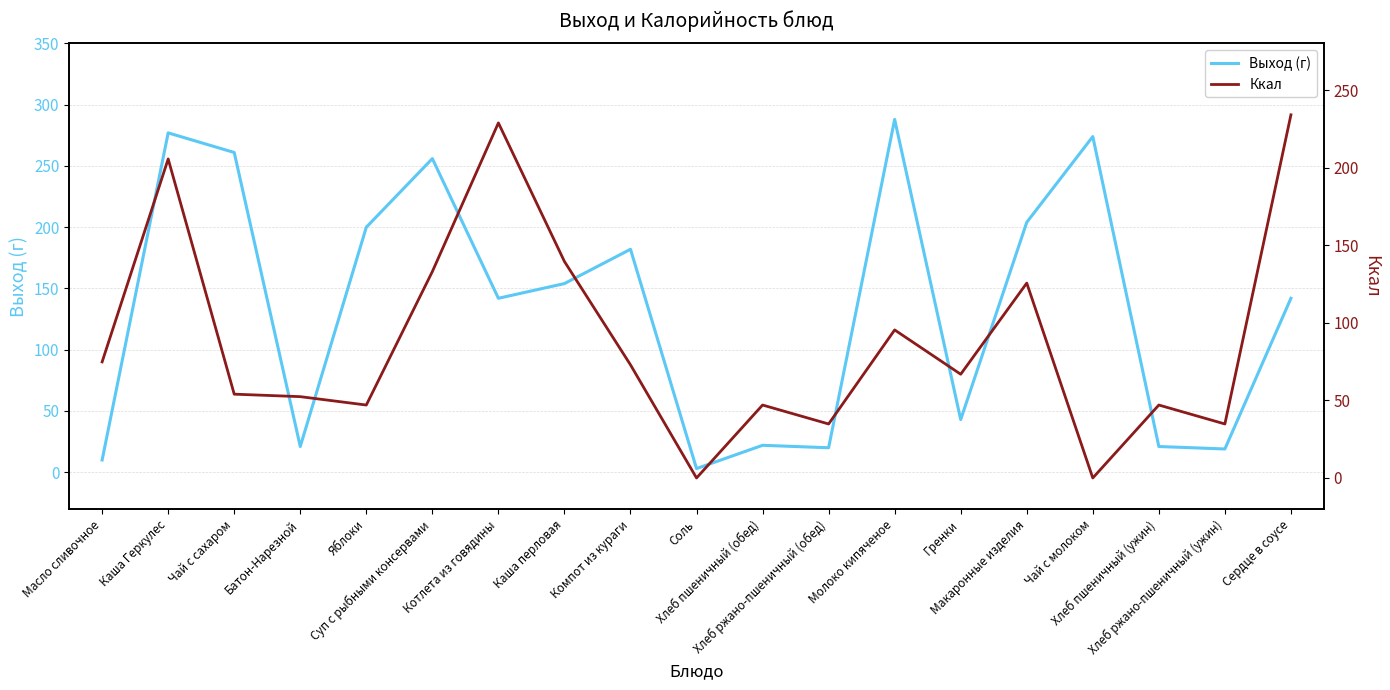

At which category does the chart reach its peak across all series?

Молоко кипяченое